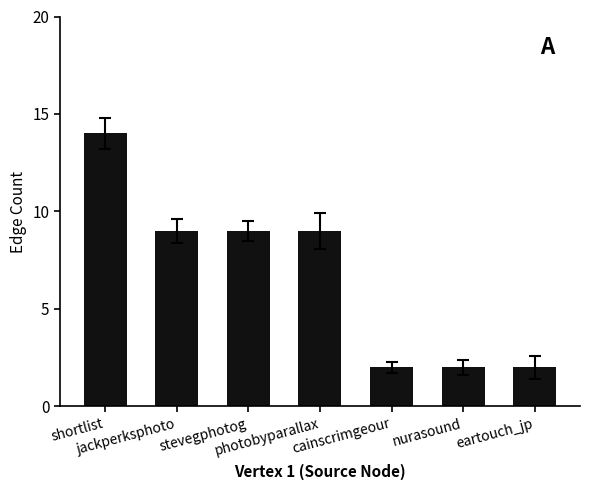

How many bars are there in total?

7